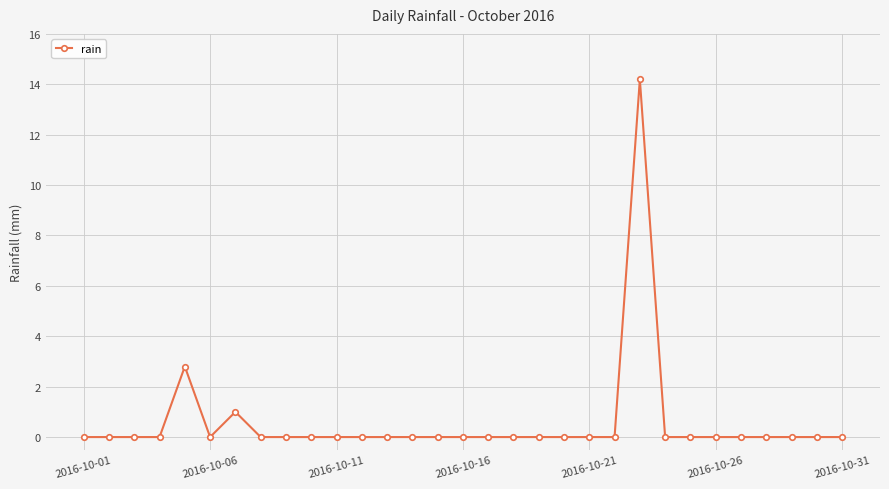

What is the sum of all values?

18.0